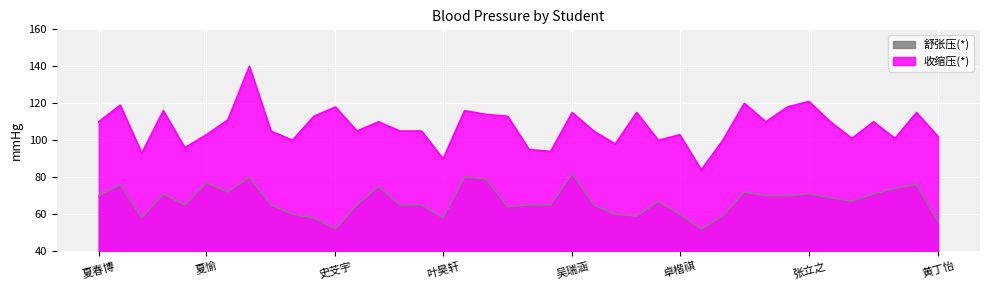

Rank the categories by 收缩压(*) value from lowest to highest.

杨羽乾, 叶昊轩, 刘晔, 叶欣然, 叶寅俊, 杨雨洁, 周博雅, 夏正阳, 钱恩烨, 蔡睿麒, 王语盟, 李晨泽, 黄丁怡, 夏愉, 卓楷祺, 徐梓轩, 蔡汀玲, 吴雪敏, 李礼俊, 刘寅, 夏春博, 王雨泽, 刘语诺, 奚敏嘉, 廖晨曦, 张文昊, 陈旭涵, 顾韵, 朱羽晨, 吴瑞涵, 邹易佑, 赵琳希, 严梓杨, 顾煜煜, 史芠宇, 高明宇, 於鸿邦, 罗楷瑞, 张立之, 林浩阳